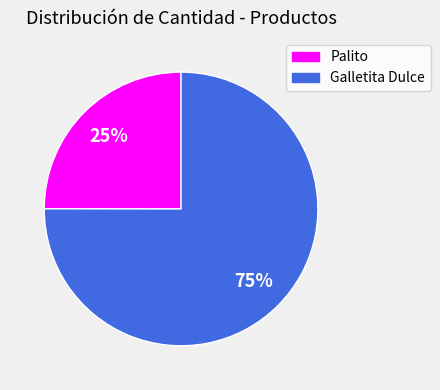

Does Galletita Dulce represent more than half of the total?

Yes